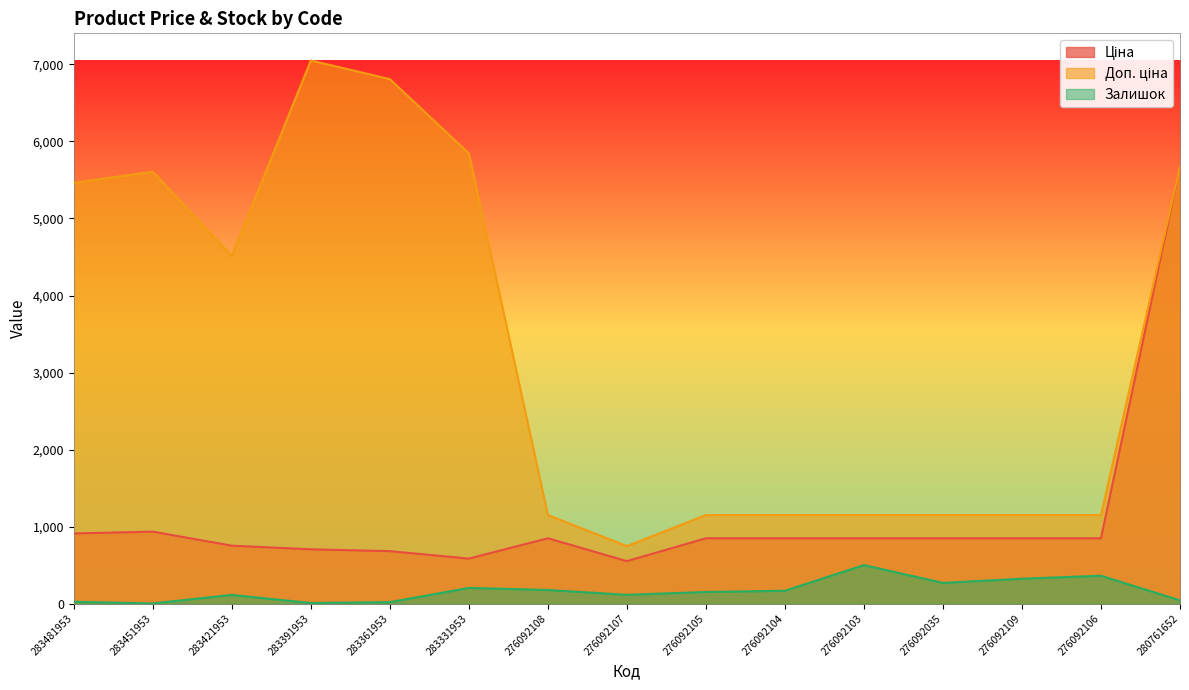

What is the average value of the Залишок series?

165.0